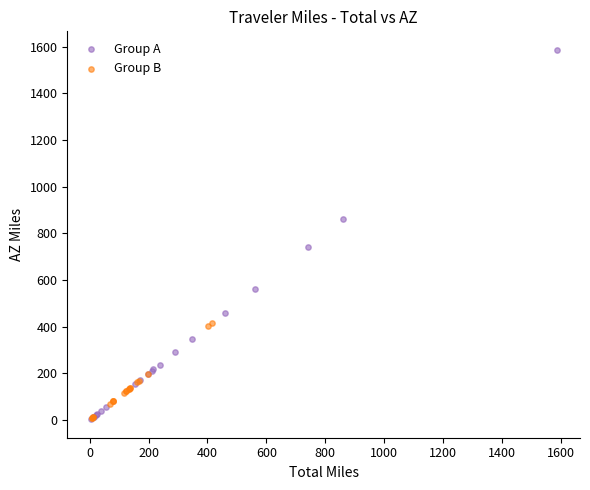

Which series has the widest spread of Y values?

Group A